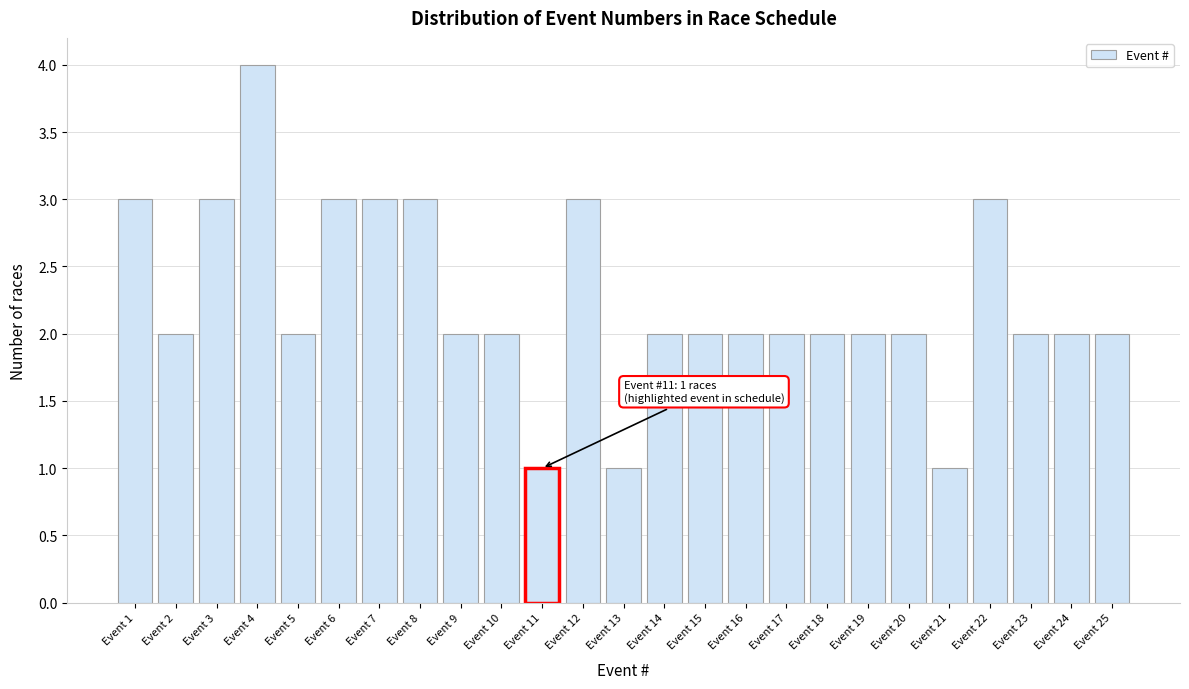

Over which range of the x-axis is the bar tallest?

3.5 to 4.5